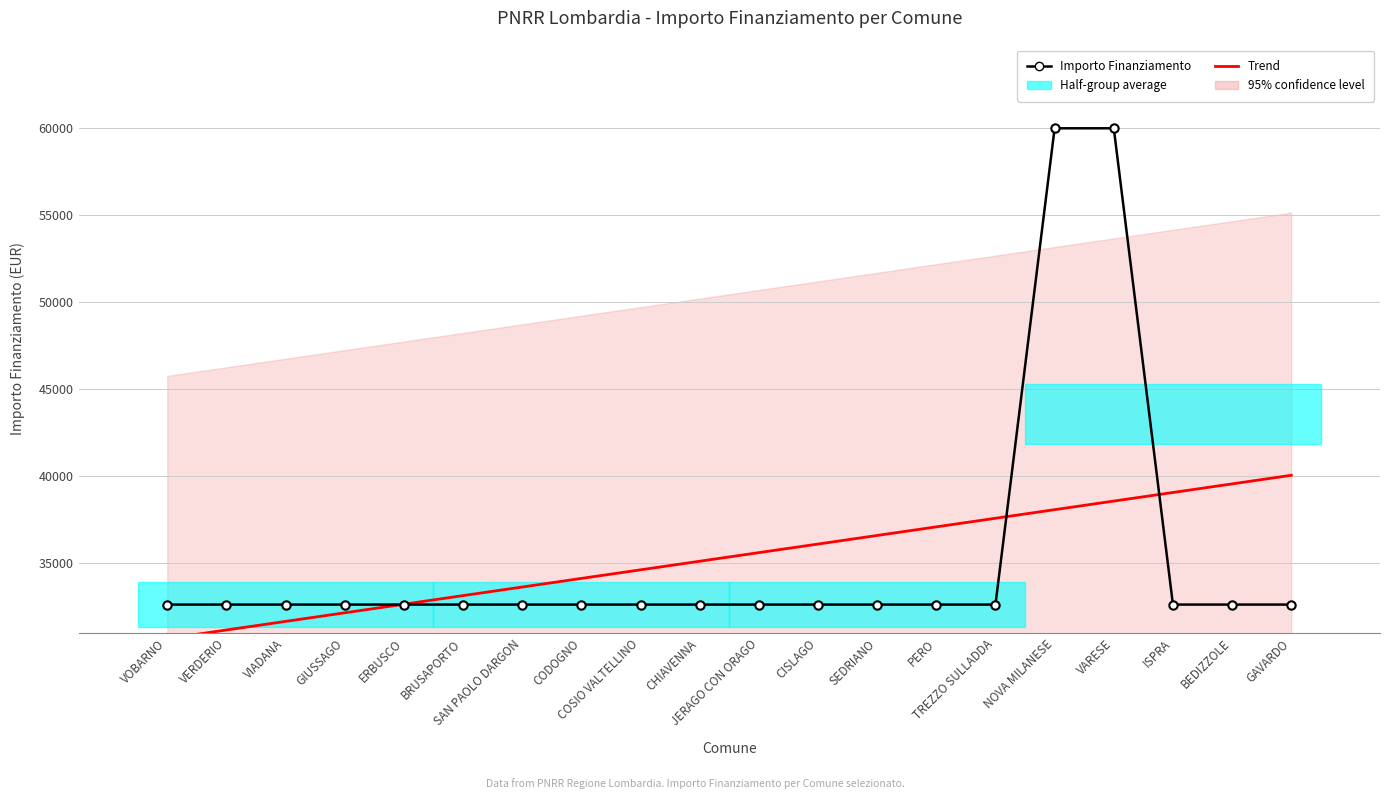

Between which two adjacent categories do Importo Finanziamento and Trend first intersect?

GIUSSAGO and ERBUSCO